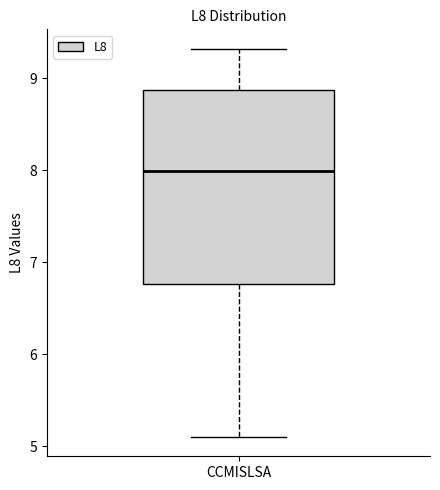

Transcribe this box plot: give where the median line is, the range the box spans, and where the two whiskers end, as read against the y-axis. The values are not printed on the chart, so give them approximately, as read against the axis.

median 8.0, box 6.8 to 8.9, whiskers 5.1 to 9.3